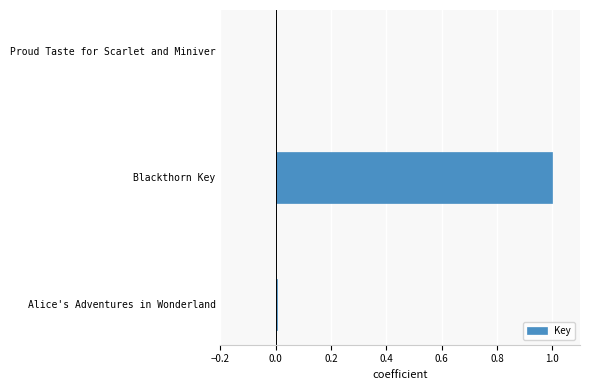

The value at Blackthorn Key is 1.0. True or false?

True